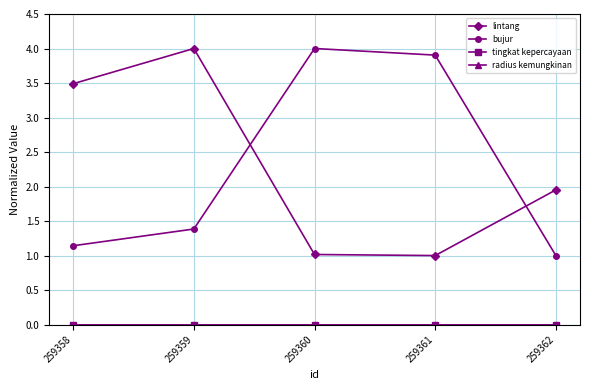

How many lines are shown in the chart?

4